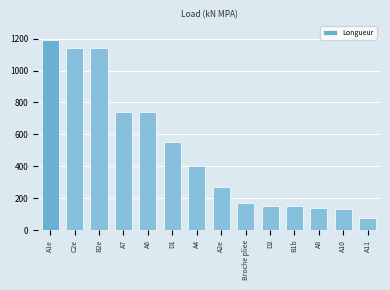

Reading left to right, extract all data points from this chart.

1190	1140	1140	740	740	550	400	270	170	150	150	140	130	75